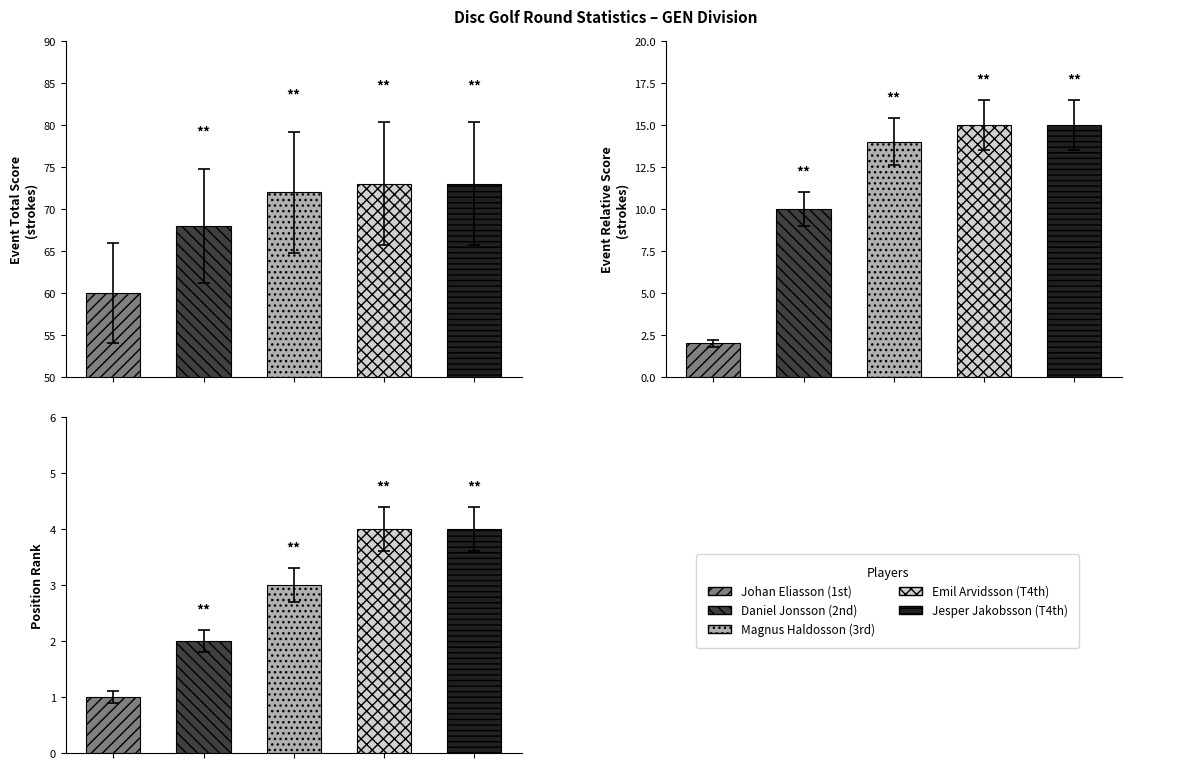

Which label corresponds to the largest value in the chart?

Emil Arvidsson